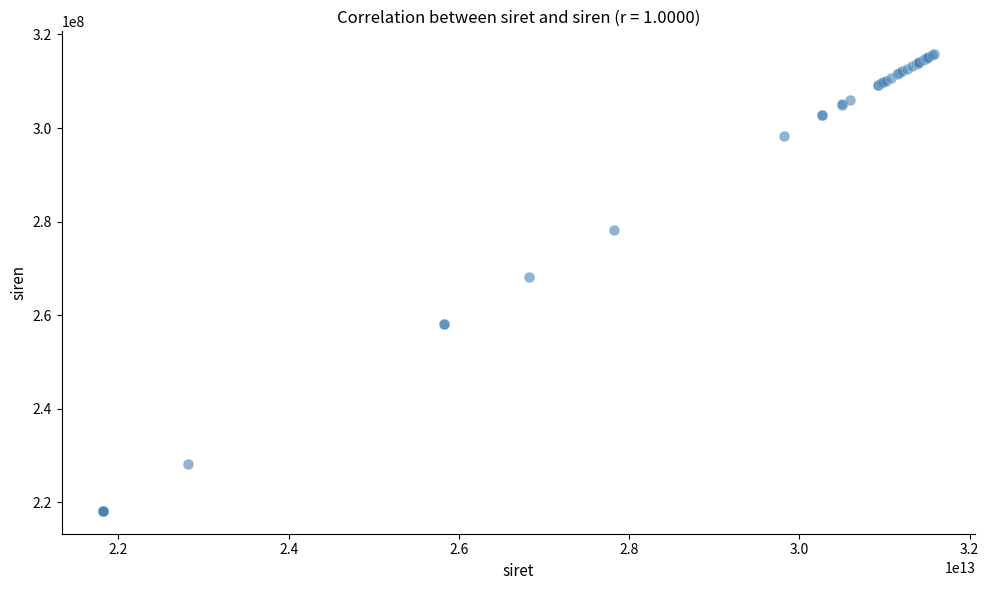

What Y value in the scatter plot is closest to 266990852?

268202546